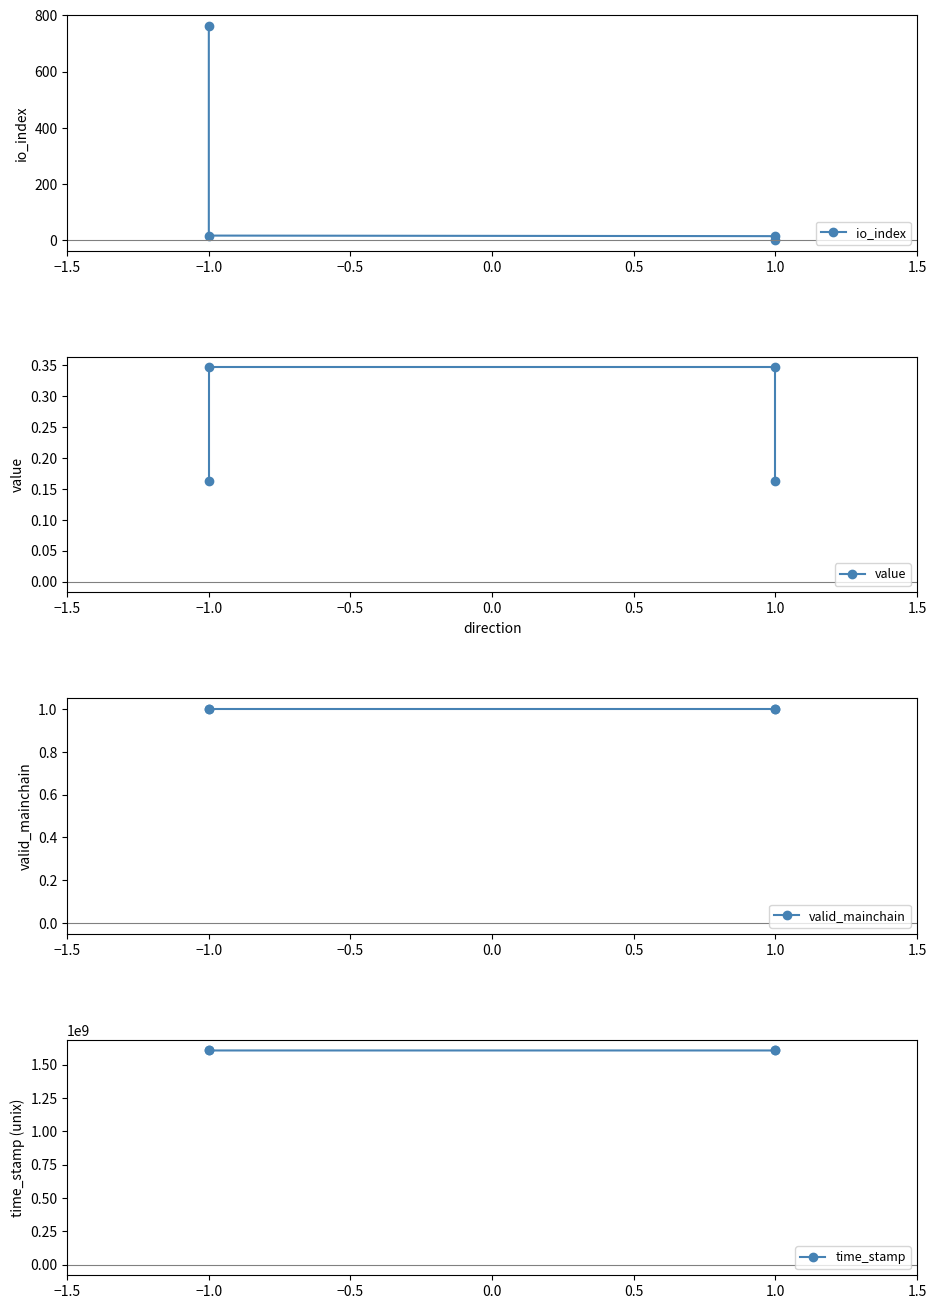

What are all the series names shown in the legend?

io_index, value, valid_mainchain, time_stamp